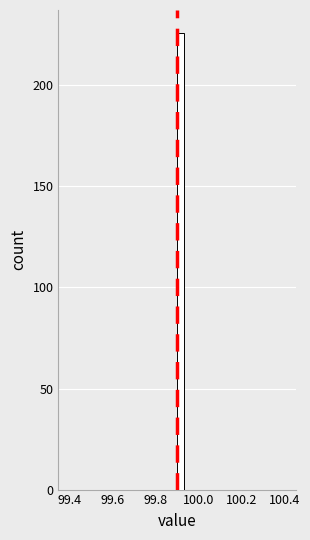

Around what value on the x-axis is the tallest bar? Give the approximate position of its centre, as read against the axis.

99.92